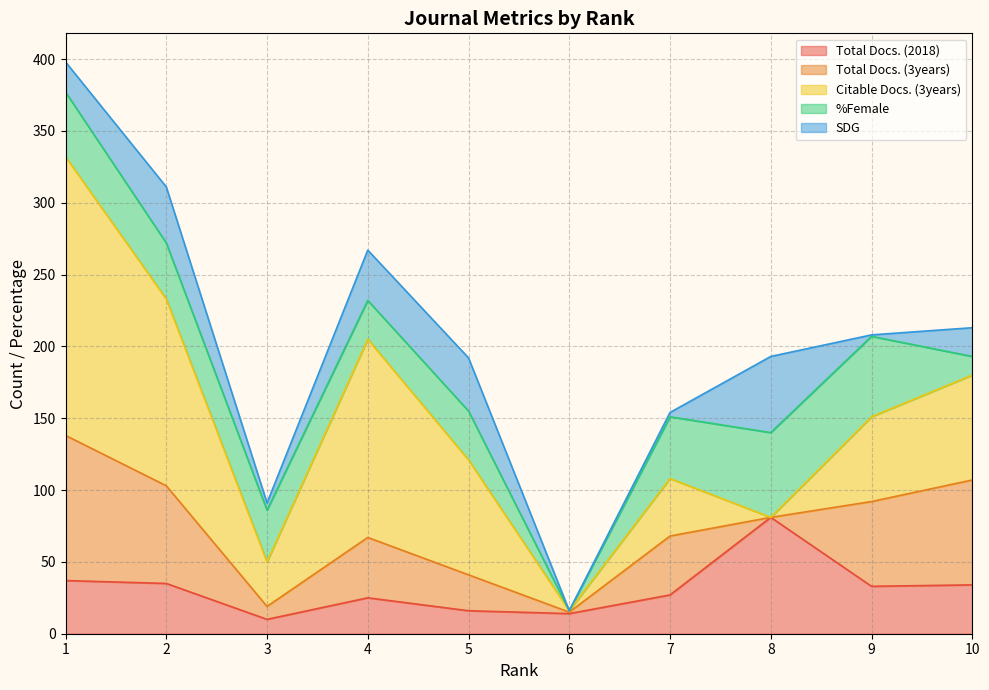

List the labels in order of %Female value, smallest first.

6, 10, 4, 5, 3, 2, 7, 1, 9, 8